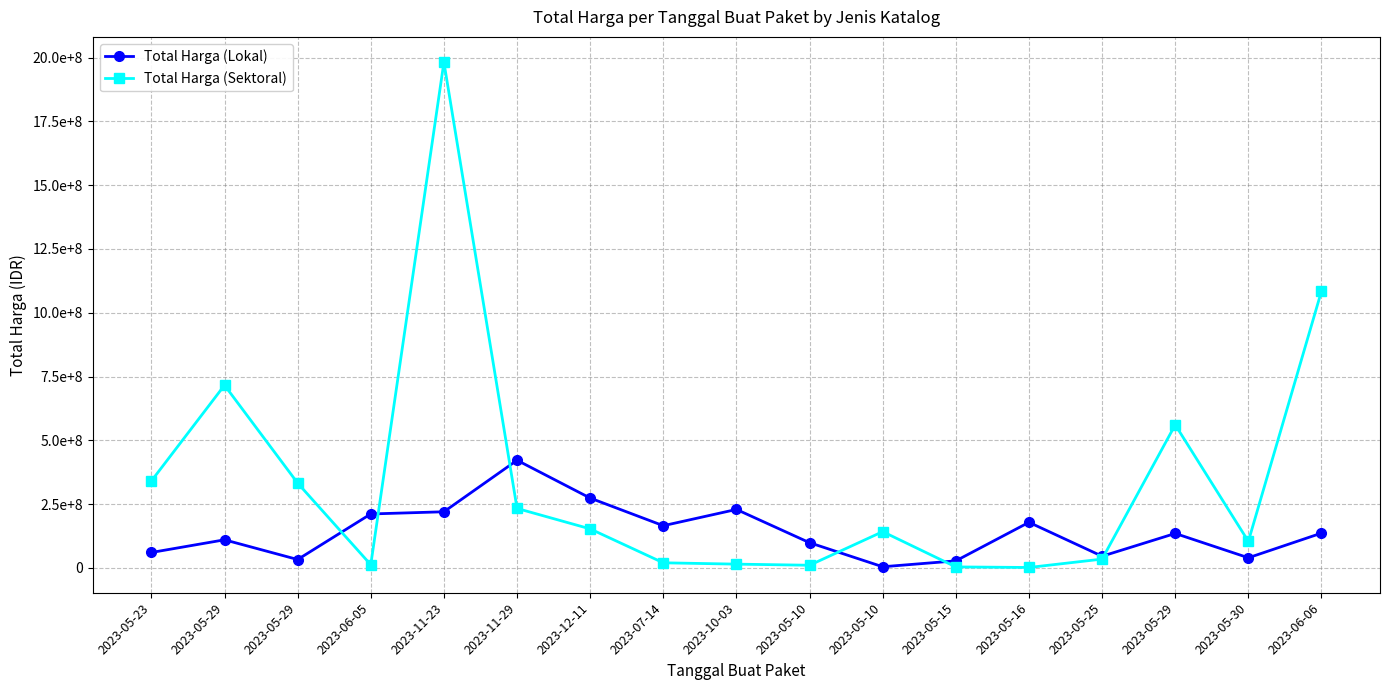

Which series has the largest total across all categories?

Total Harga (Sektoral)